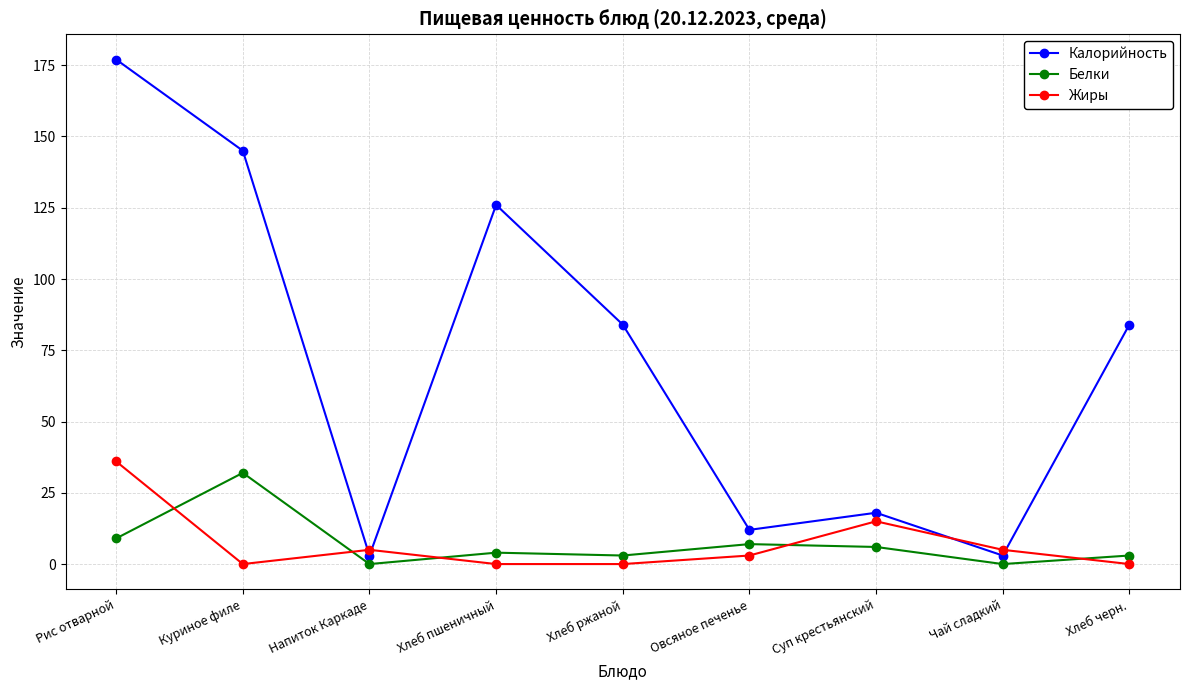

What is the label of the 2nd point from the left?

Куриное филе